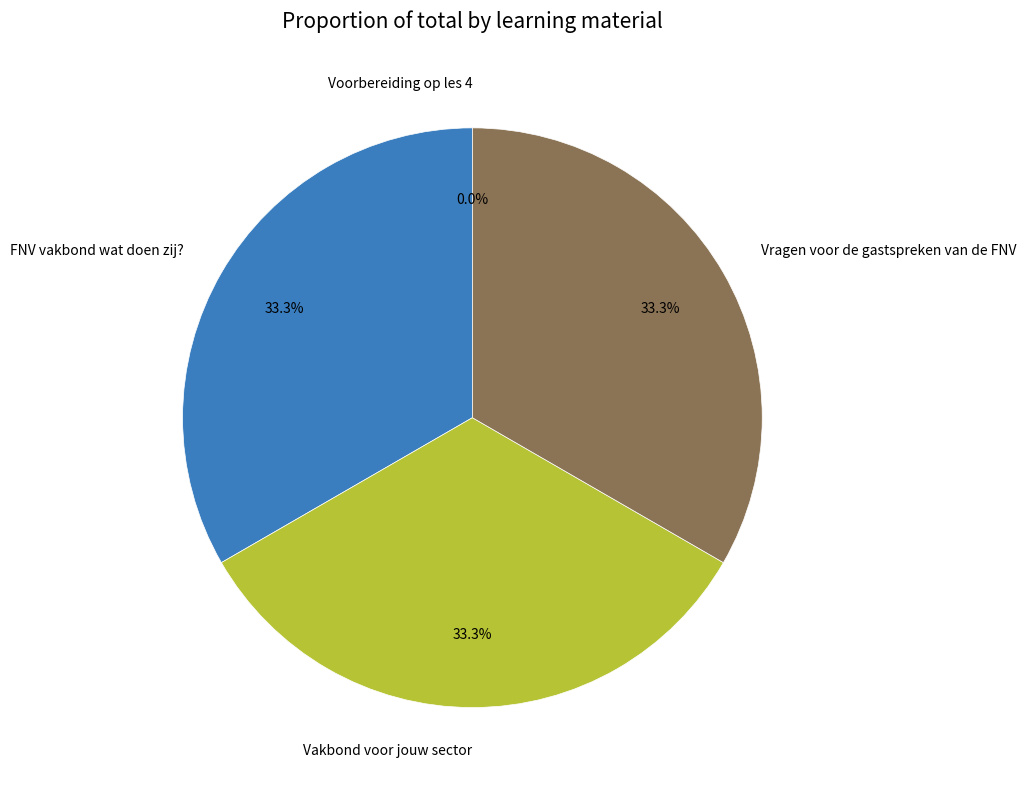

Is there a majority slice in this chart?

No